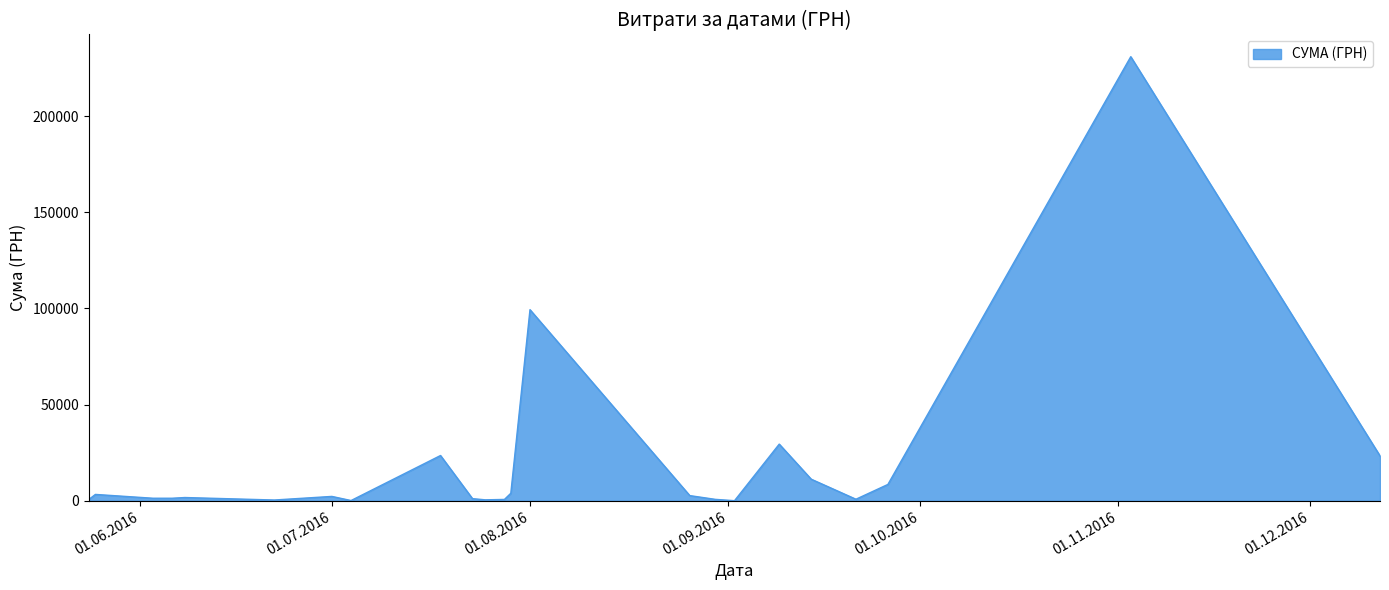

What is the greatest value displayed?

230842.2